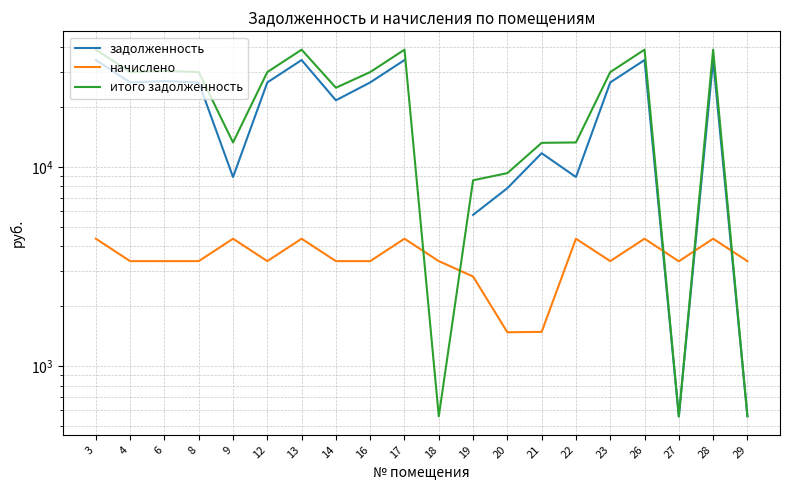

What is the highest value of the итого задолженность series?

38642.7